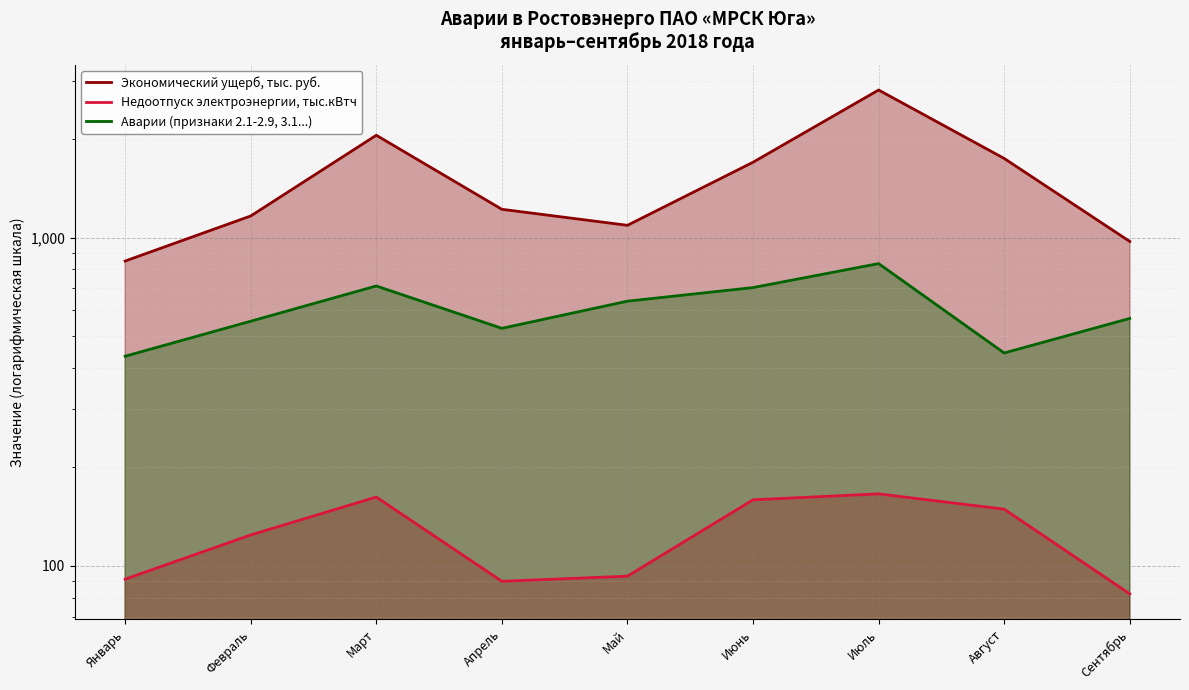

What is the average value of the Экономический ущерб, тыс. руб. series?

1510.2